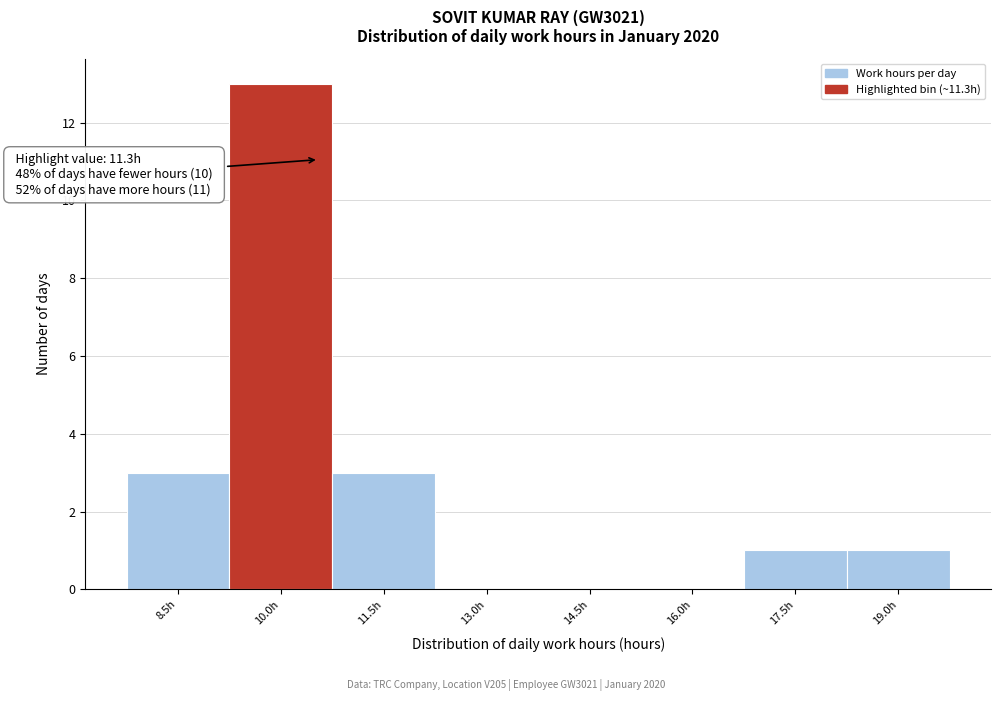

Reading left to right, what are all the values shown in this chart?

8.5h=3	10.0h=13	11.5h=3	13.0h=0	14.5h=0	16.0h=0	17.5h=1	19.0h=1